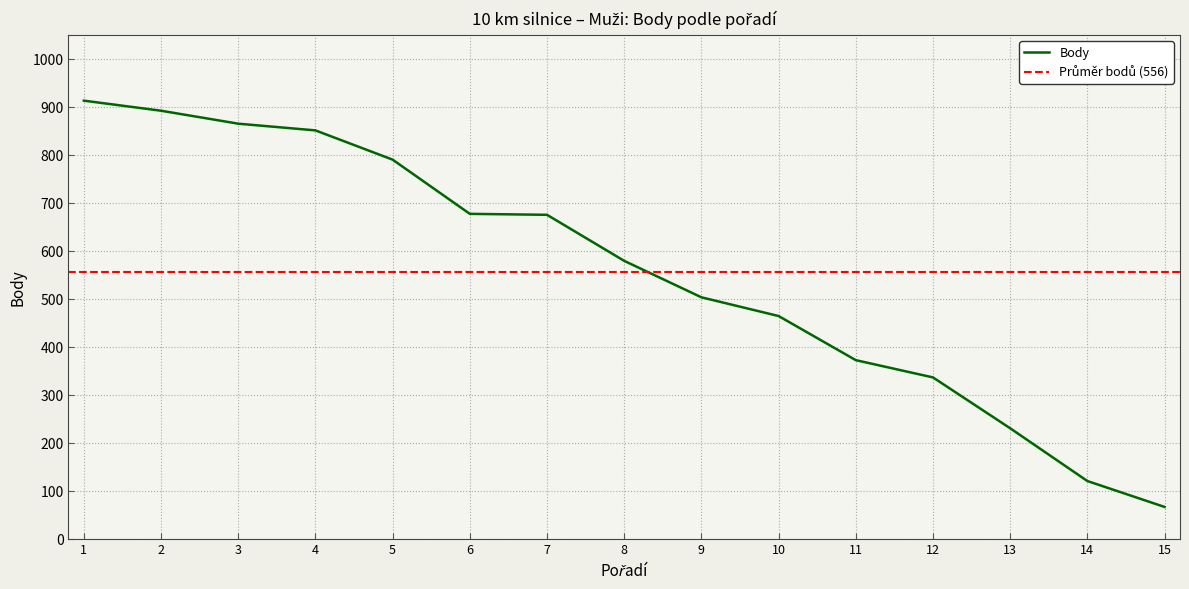

Which category has the highest value across all series?

1